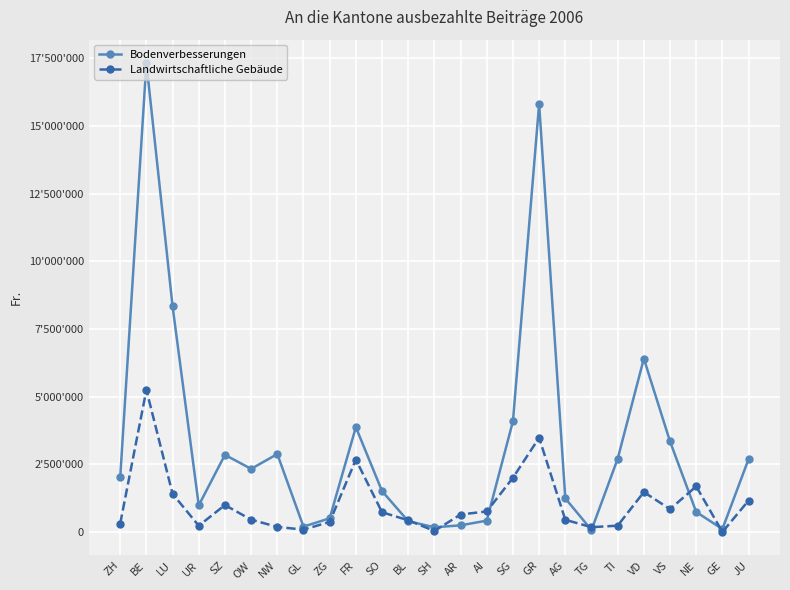

At which category is the sum across all series the highest?

BE